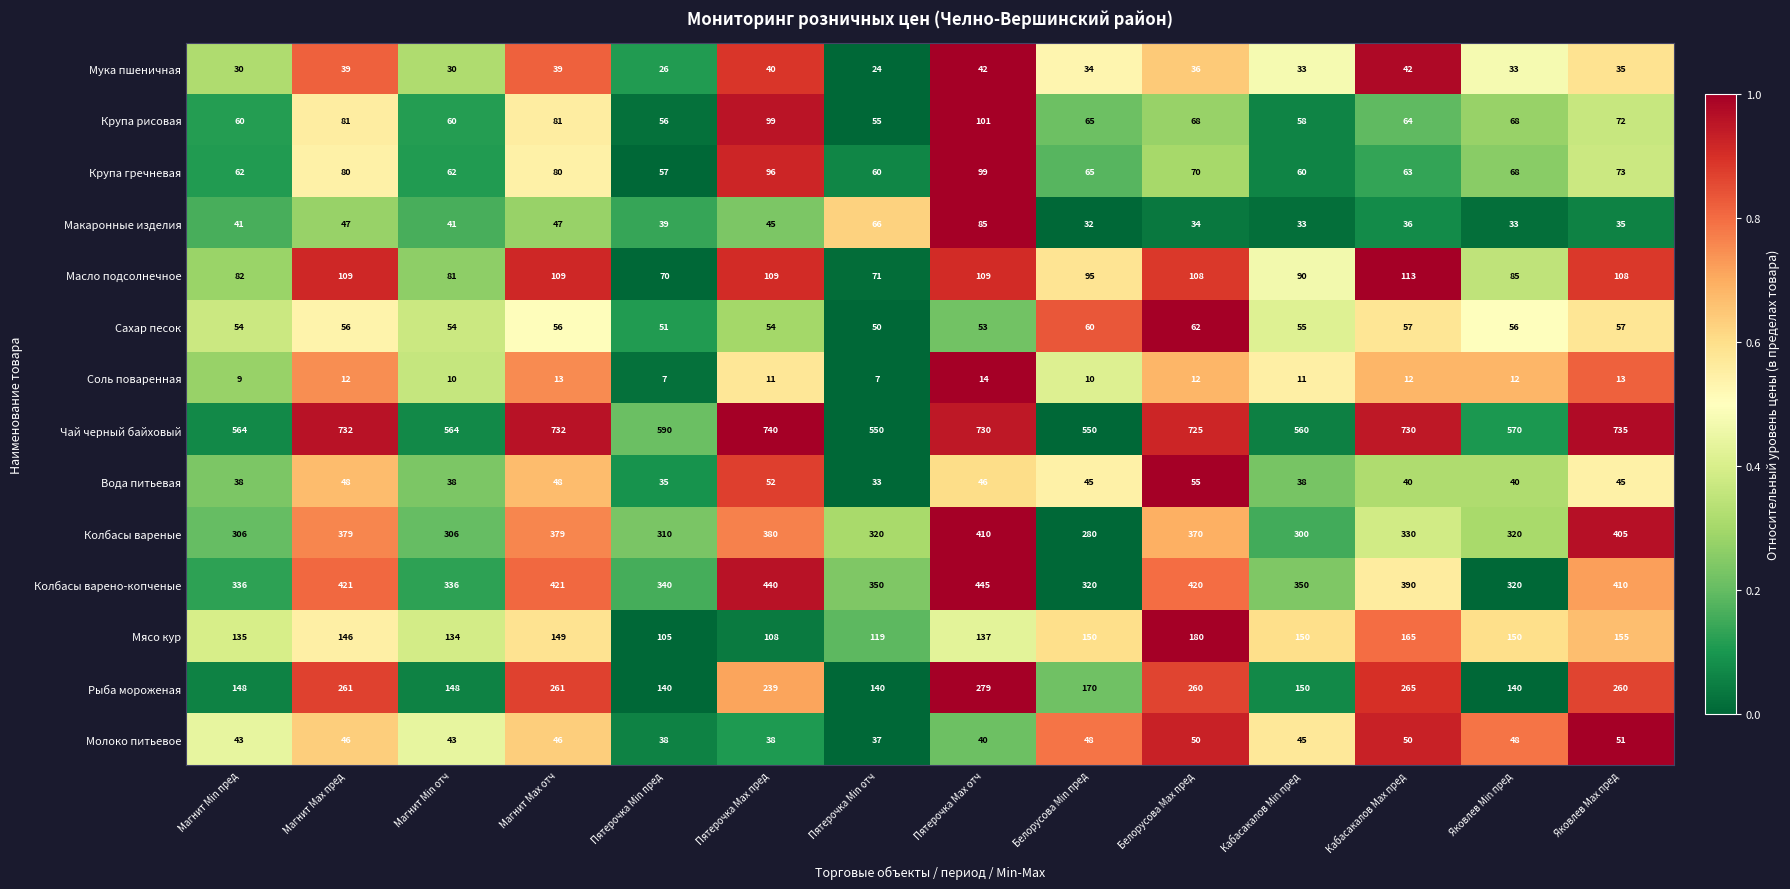

What is the maximum value shown in the chart?

740